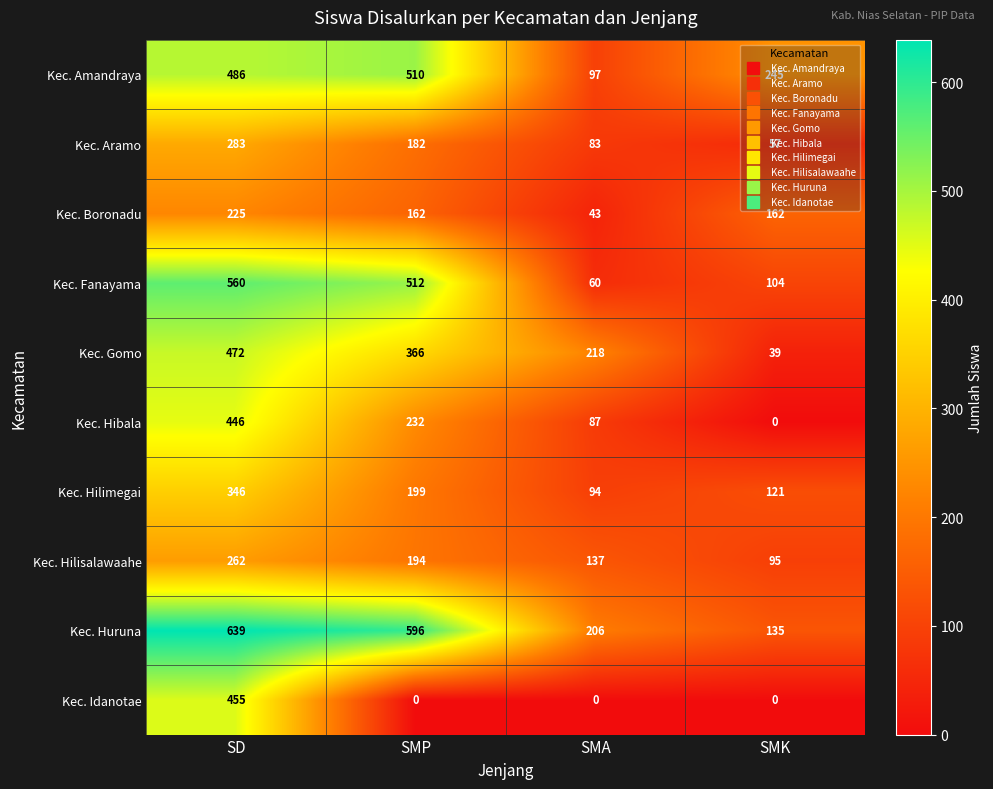

What is the difference between the Kec. Idanotae values at SMP and SD?

455